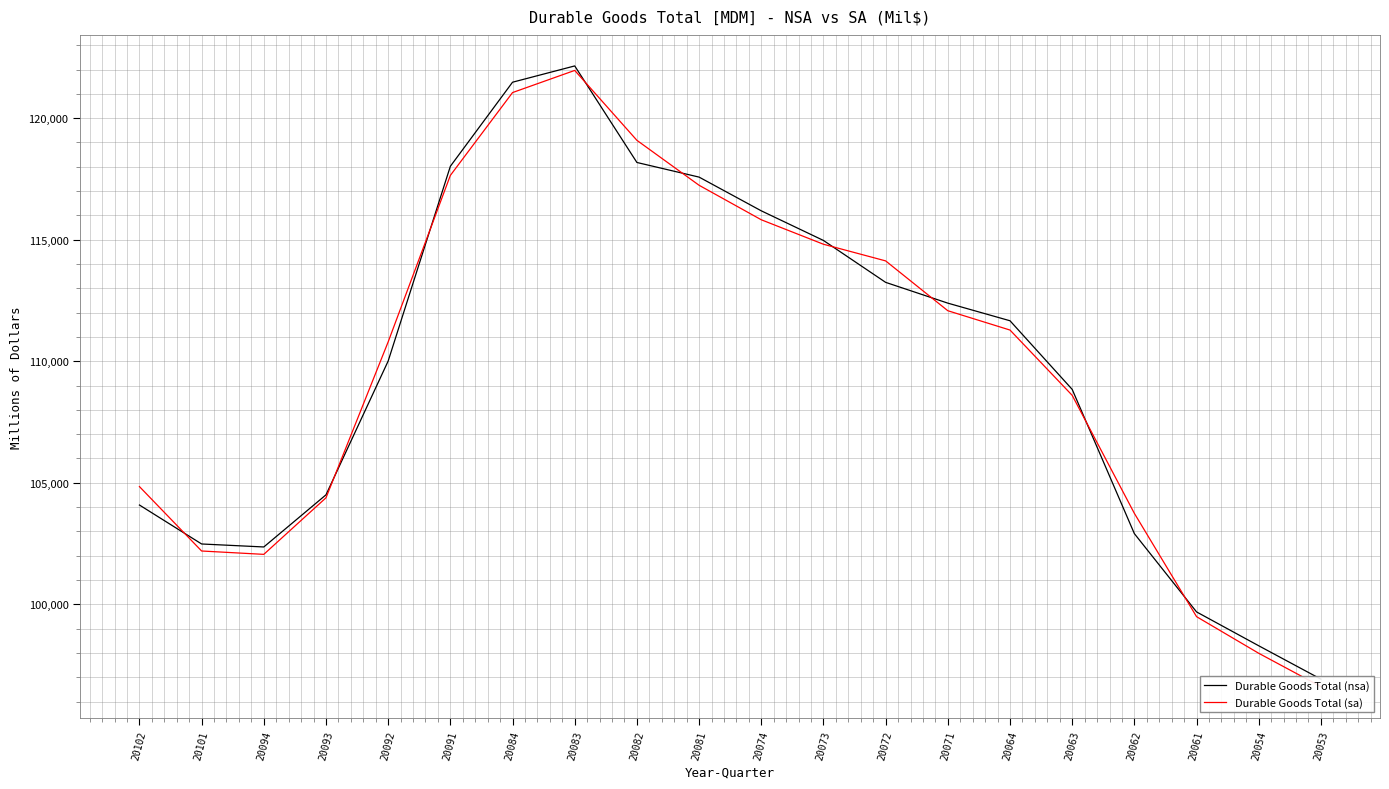

Reading left to right, extract all data points from this chart.

Durable Goods Total (nsa): 20102=104086	20101=102483	20094=102360	20093=104505	20092=110010	20091=118021	20084=121480	20083=122150	20082=118178	20081=117576	20074=116189	20073=114970	20072=113246	20071=112391	20064=111666	20063=108843	20062=102908	20061=99688	20054=98295	20053=96922
Durable Goods Total (sa): 20102=104844	20101=102194	20094=102056	20093=104383	20092=110798	20091=117646	20084=121054	20083=121965	20082=119089	20081=117240	20074=115821	20073=114814	20072=114129	20071=112079	20064=111284	20063=108598	20062=103742	20061=99493	20054=97986	20053=96614